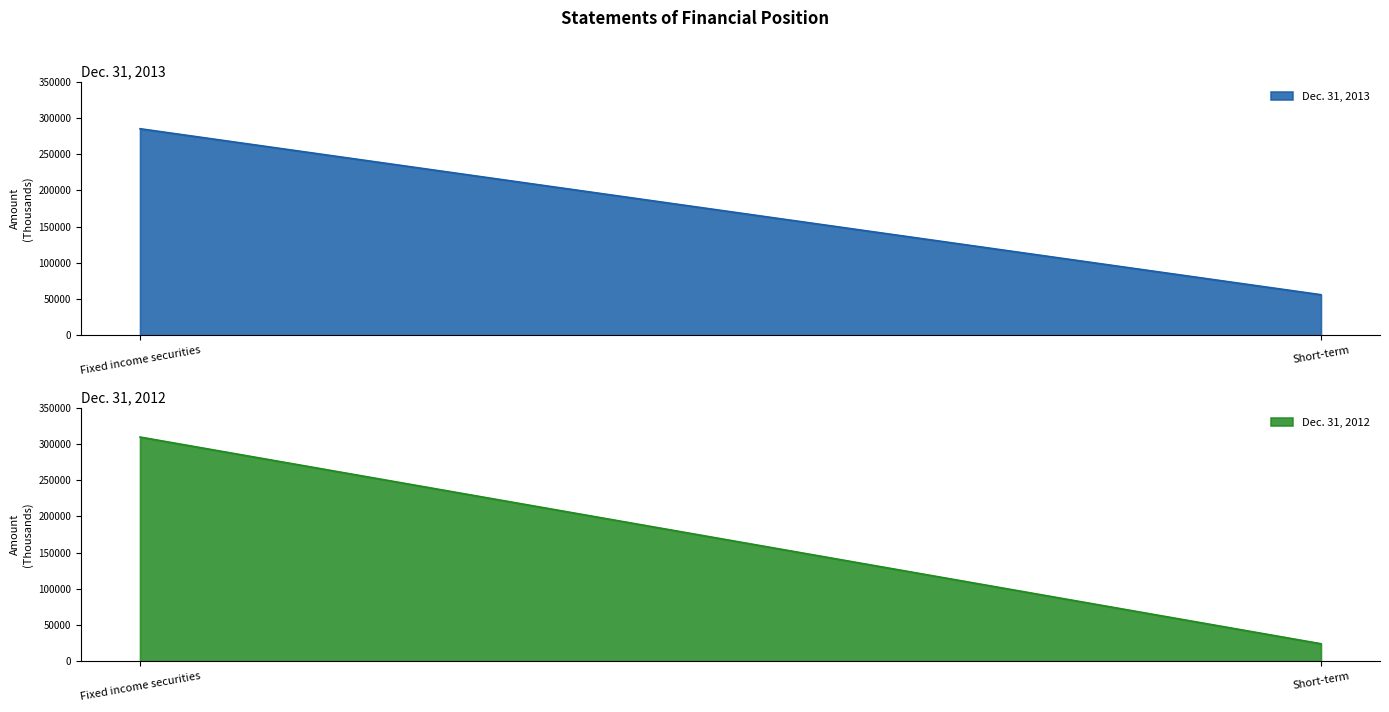

Reading left to right, list all the values displayed in this chart.

Dec. 31, 2013: 284928	55959
Dec. 31, 2012: 309324	24202